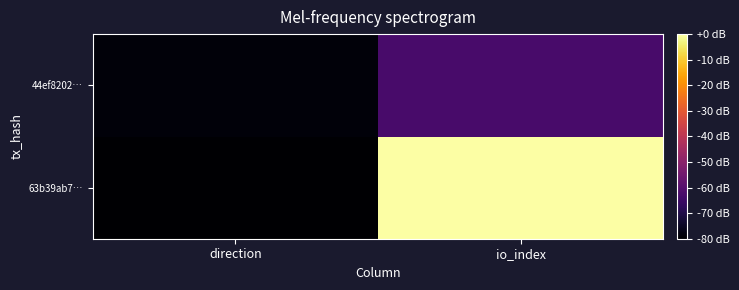

What is the total value across all series at direction?

-158.5